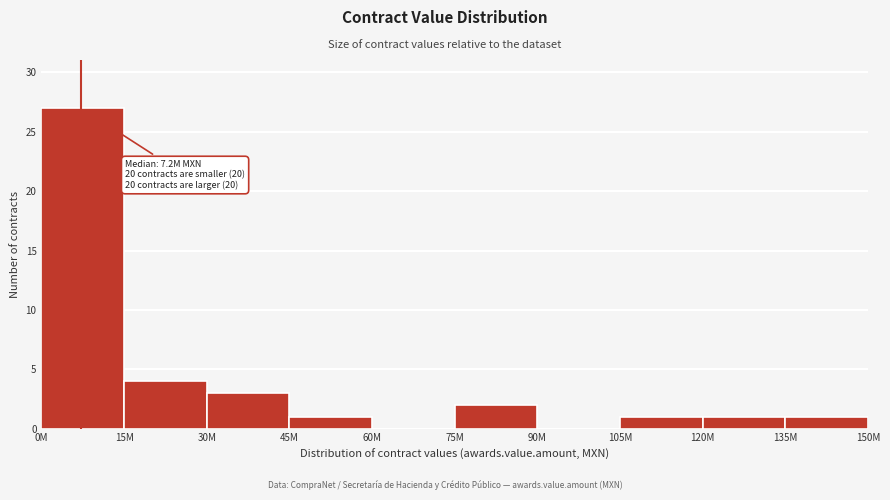

Reading left to right, what are all the values shown in this chart?

0M=27	15M=4	30M=3	45M=1	60M=0	75M=2	90M=0	105M=1	120M=1	135M=1